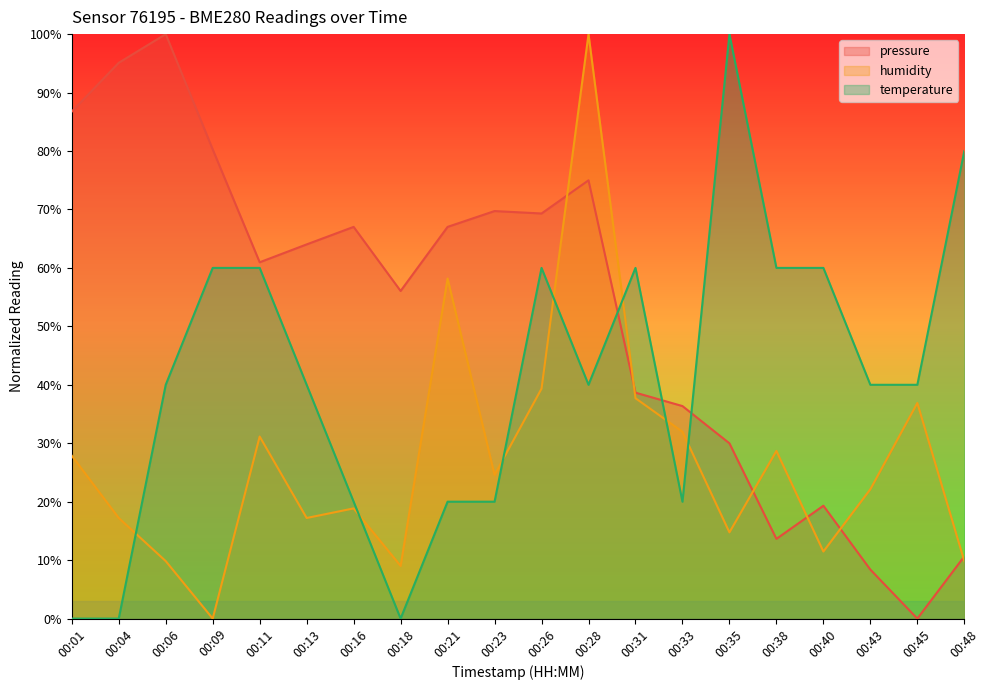

What is the value of the temperature point at the 9th from the left?

20.0